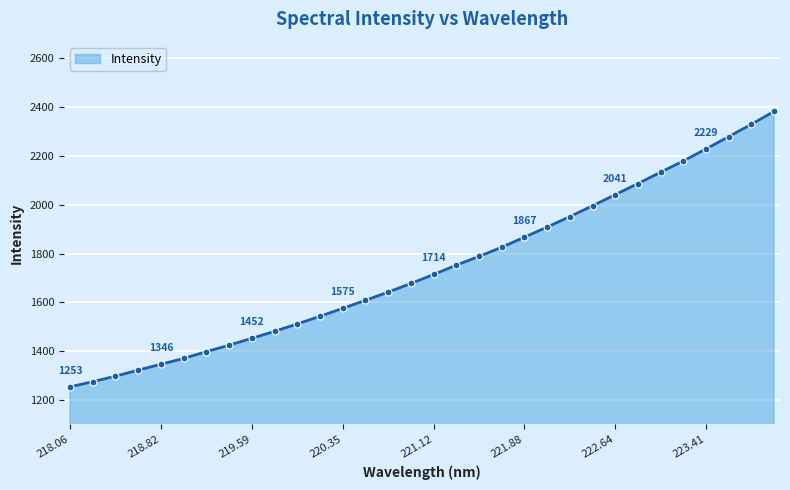

What is the smallest value displayed?

1253.2